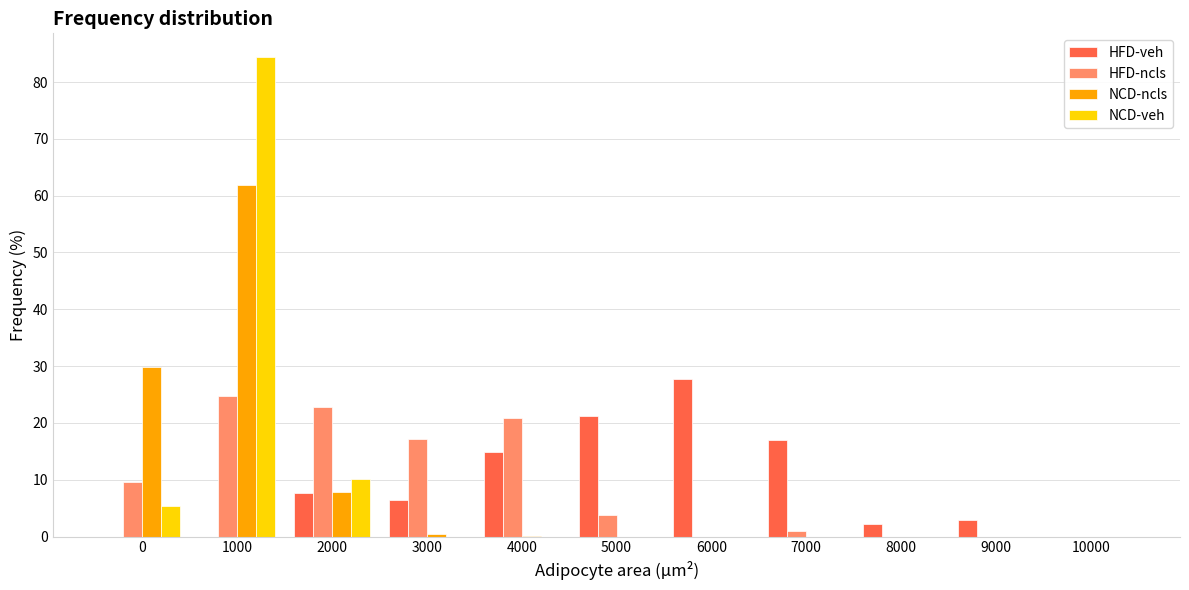

The HFD-ncls series shows 17.1 at 3000. True or false?

True